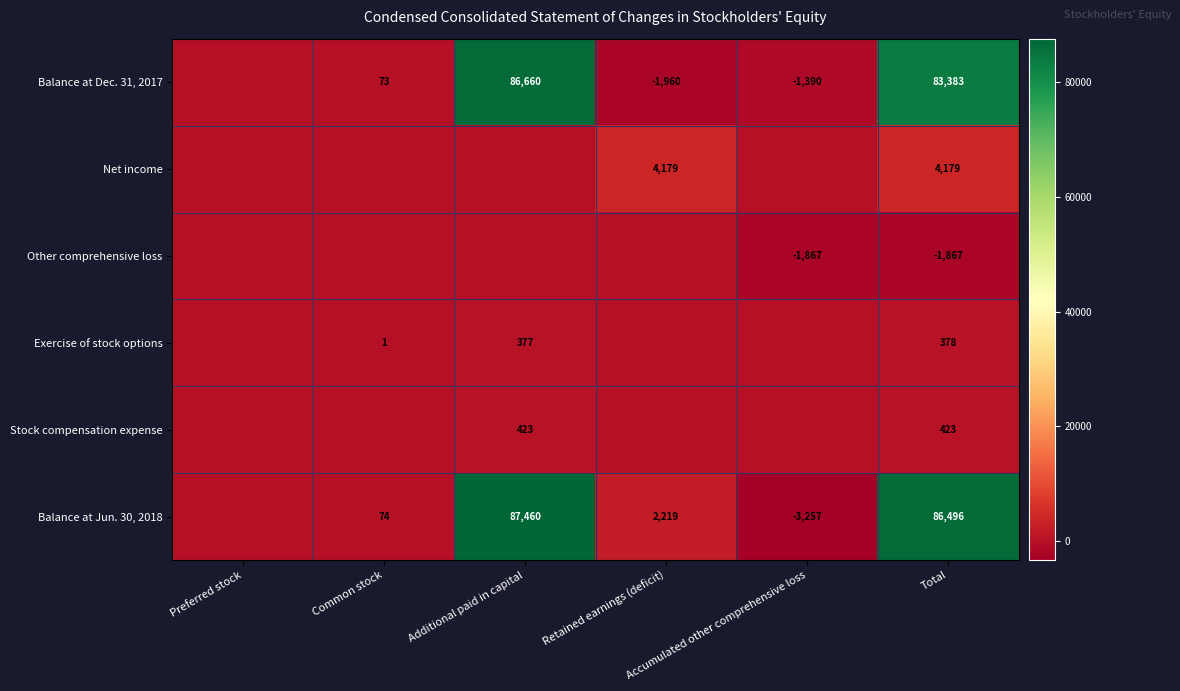

Which series has the widest spread of values?

Balance at Jun. 30, 2018